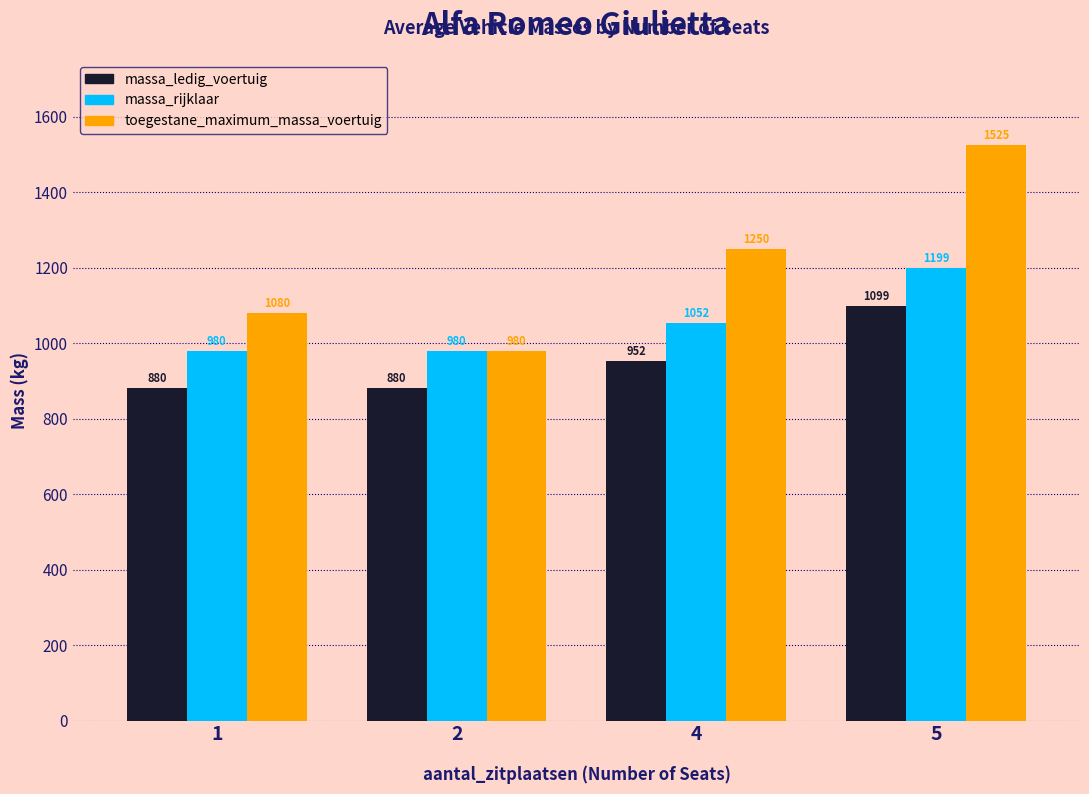

List the series in order of their overall mean, highest first.

toegestane_maximum_massa_voertuig, massa_rijklaar, massa_ledig_voertuig